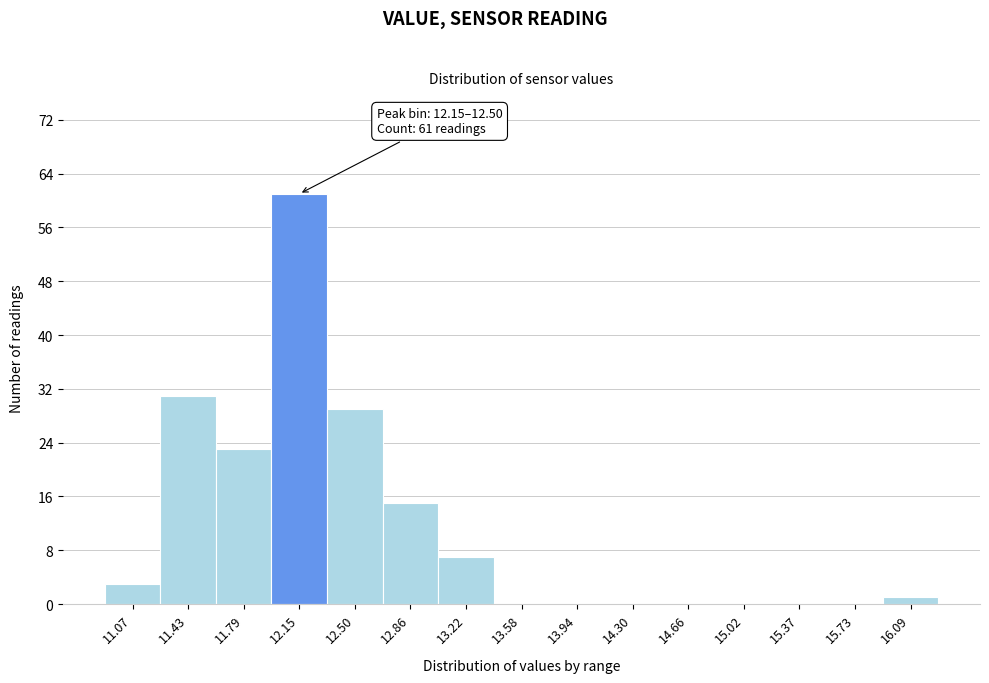

Reading left to right, transcribe all the data shown in this chart.

11.07=3	11.43=31	11.79=23	12.15=61	12.50=29	12.86=15	13.22=7	13.58=0	13.94=0	14.30=0	14.66=0	15.02=0	15.37=0	15.73=0	16.09=1